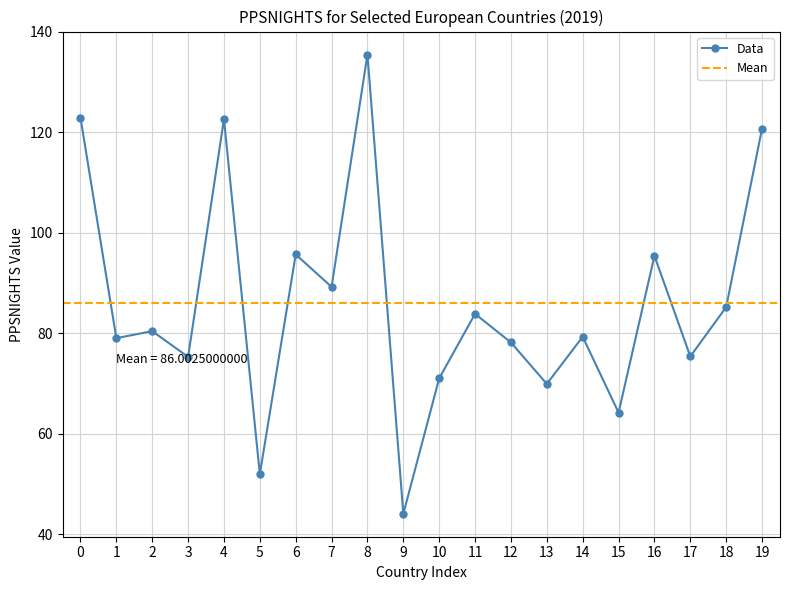

The value of Data at 15 is 64.2. True or false?

True